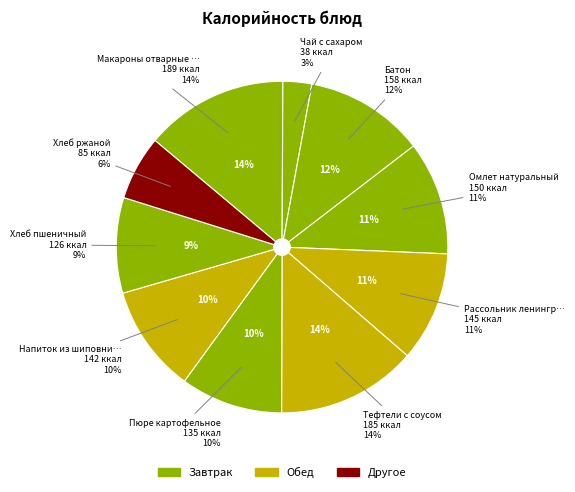

Is the sum of Хлеб ржаной and Хлеб пшеничный greater than half?

No